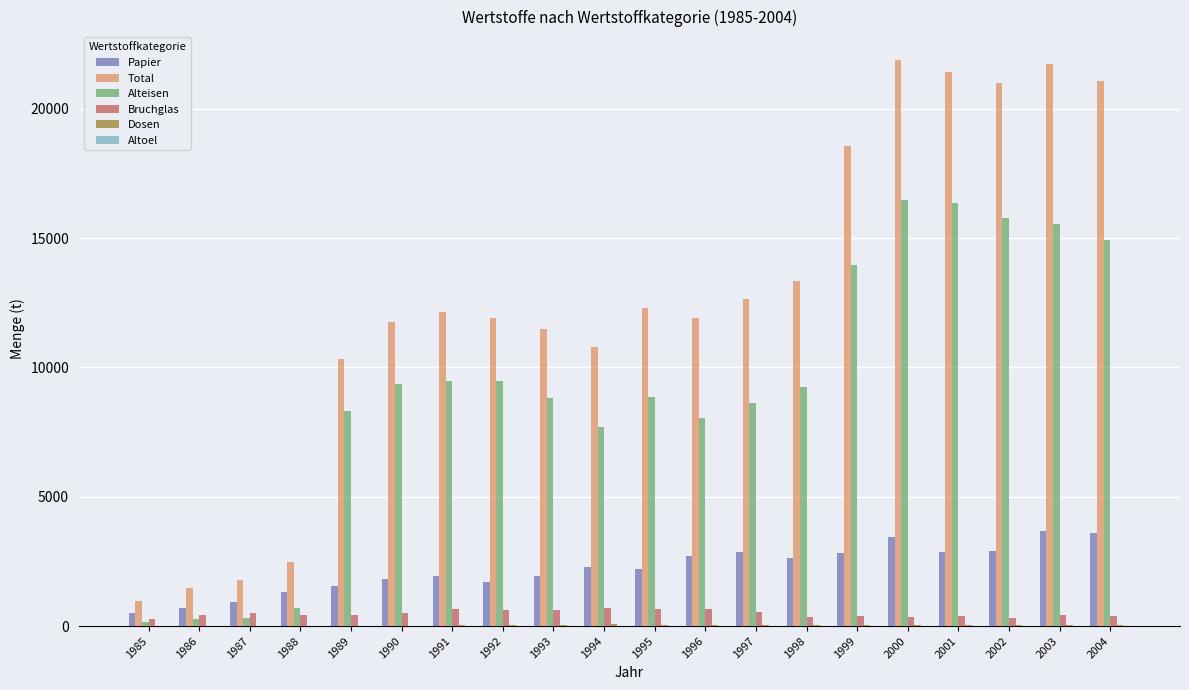

The Alteisen series shows 3952.9 at 2000. True or false?

False